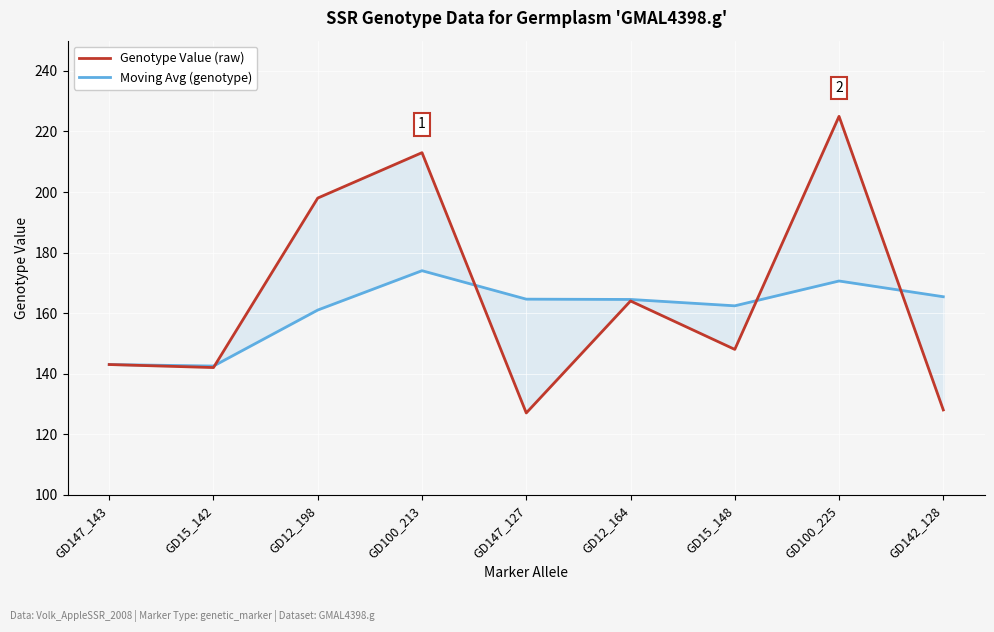

Reading left to right, transcribe all the data shown in this chart.

Genotype Value (raw): 143.0	142.0	198.0	213.0	127.0	164.0	148.0	225.0	128.0
Moving Avg (genotype): 143.0	142.5	161.0	174.0	164.6	164.5	162.4	170.6	165.4